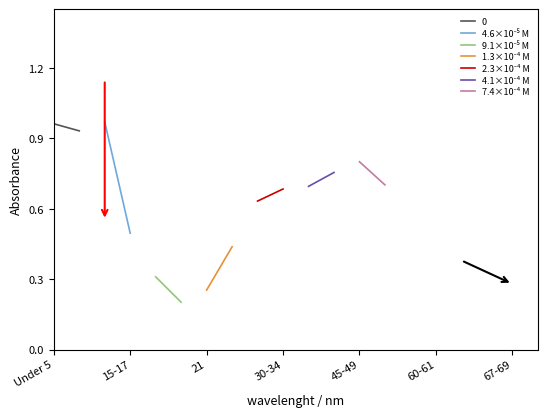

At which category is the sum across all series the highest?

Under 5